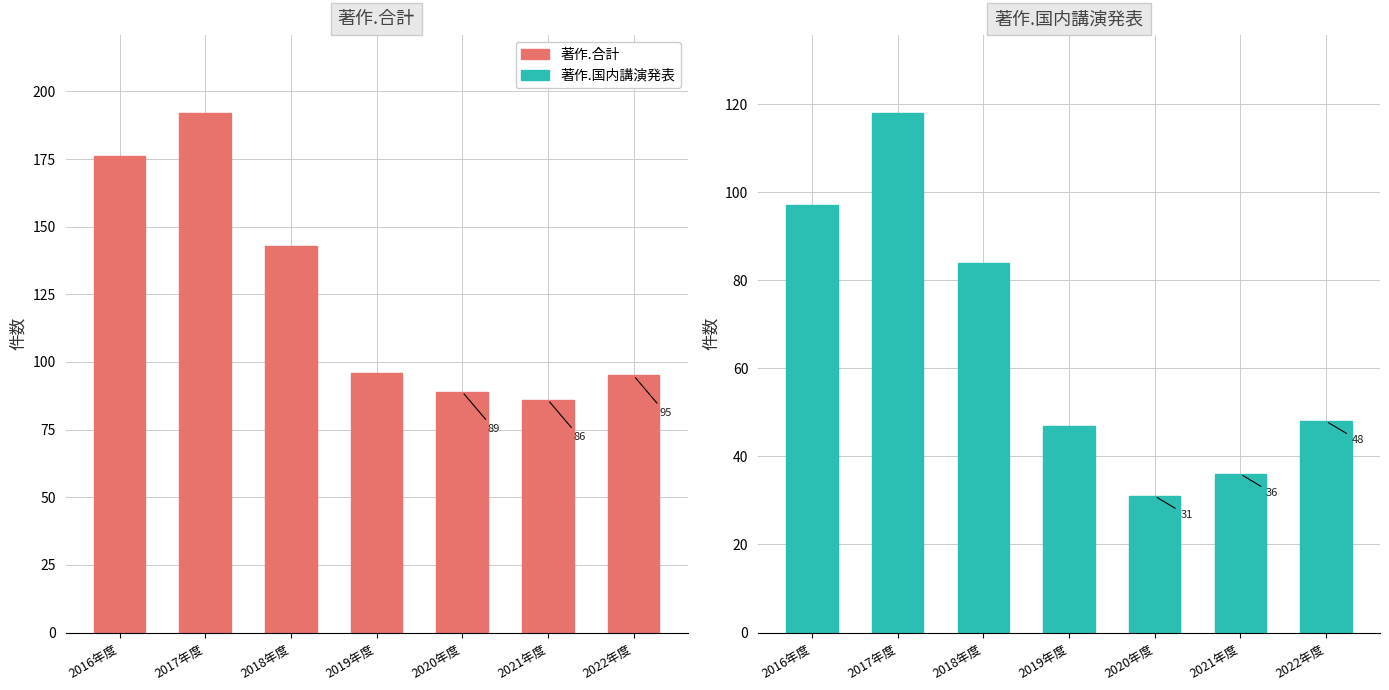

What is the sum of all 著作.合計 values?

877